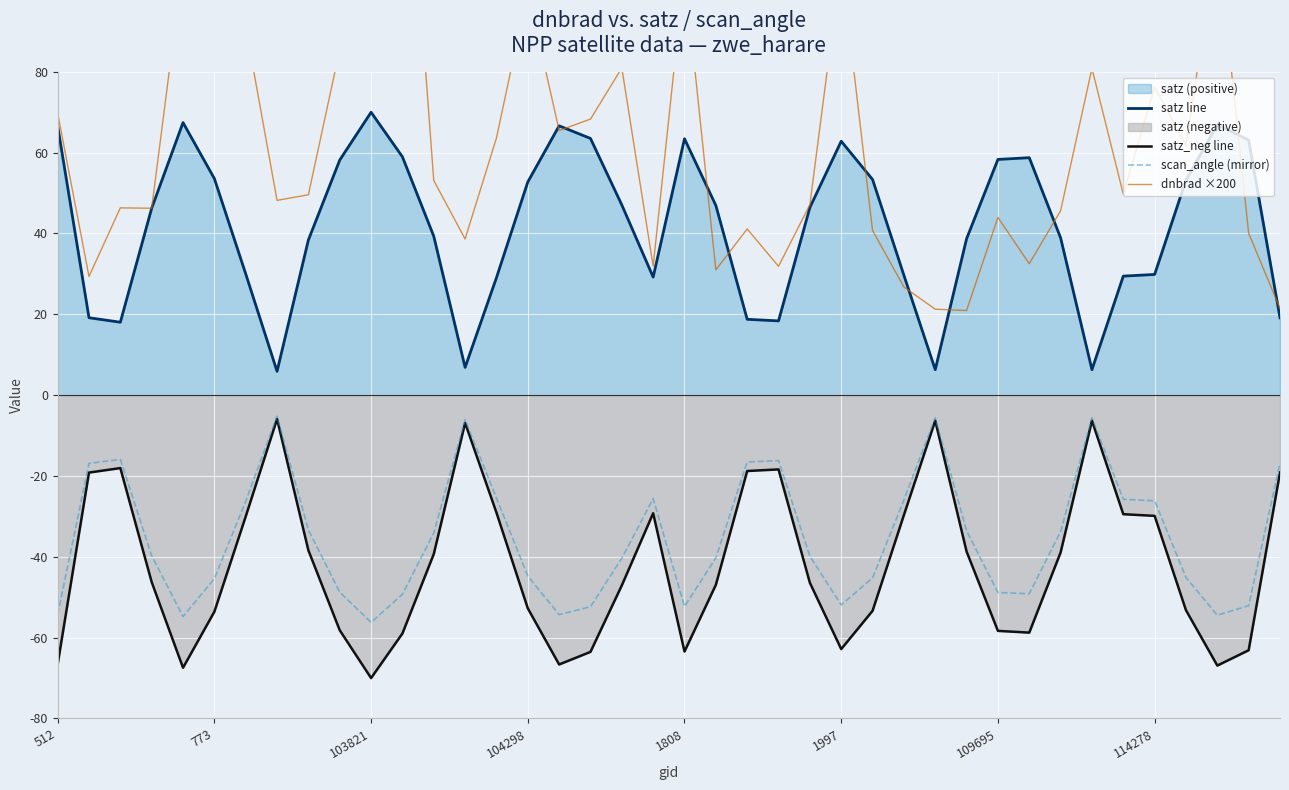

Where does the satz line series first go above 46?

512